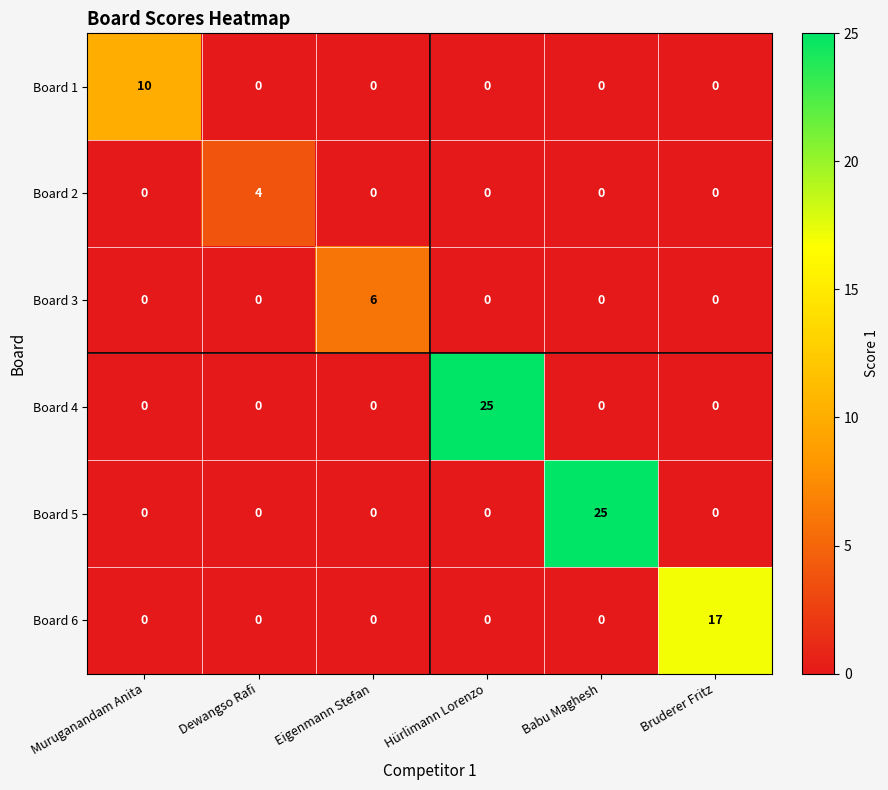

Count the number of categories in the chart.

6